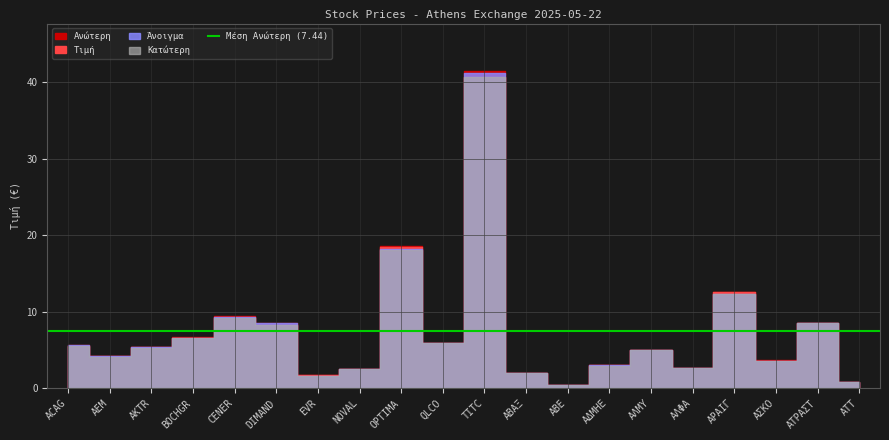

What is the difference between the Κατώτερη values at ΑΛΜΥ and EVR?

3.3